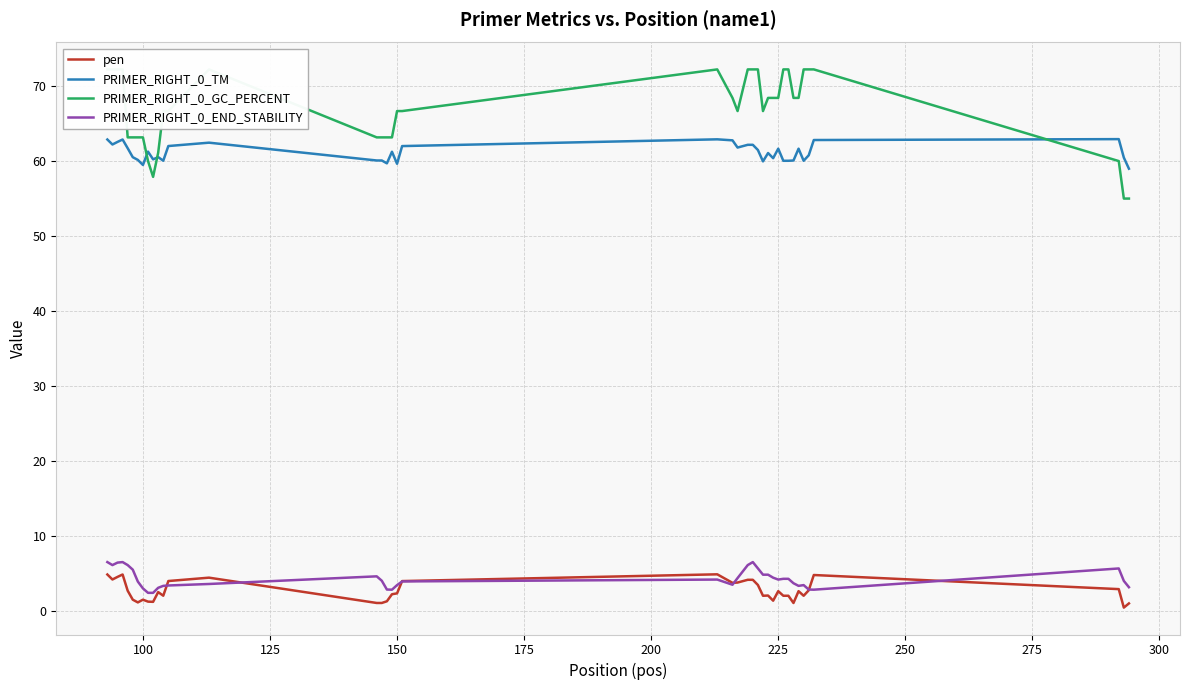

What is the lowest value of the PRIMER_RIGHT_0_TM series?

59.0